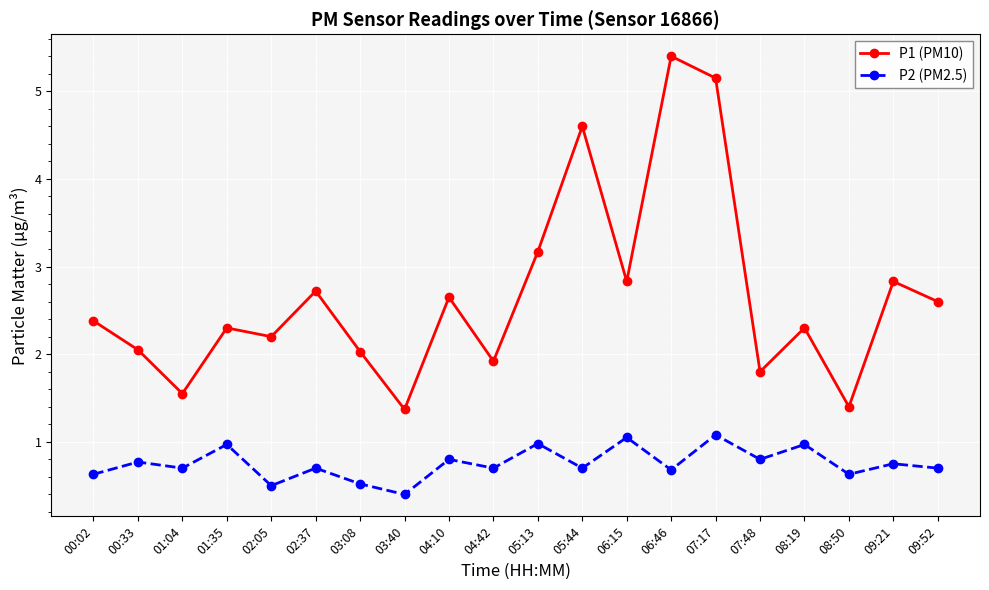

How many lines are shown in the chart?

2